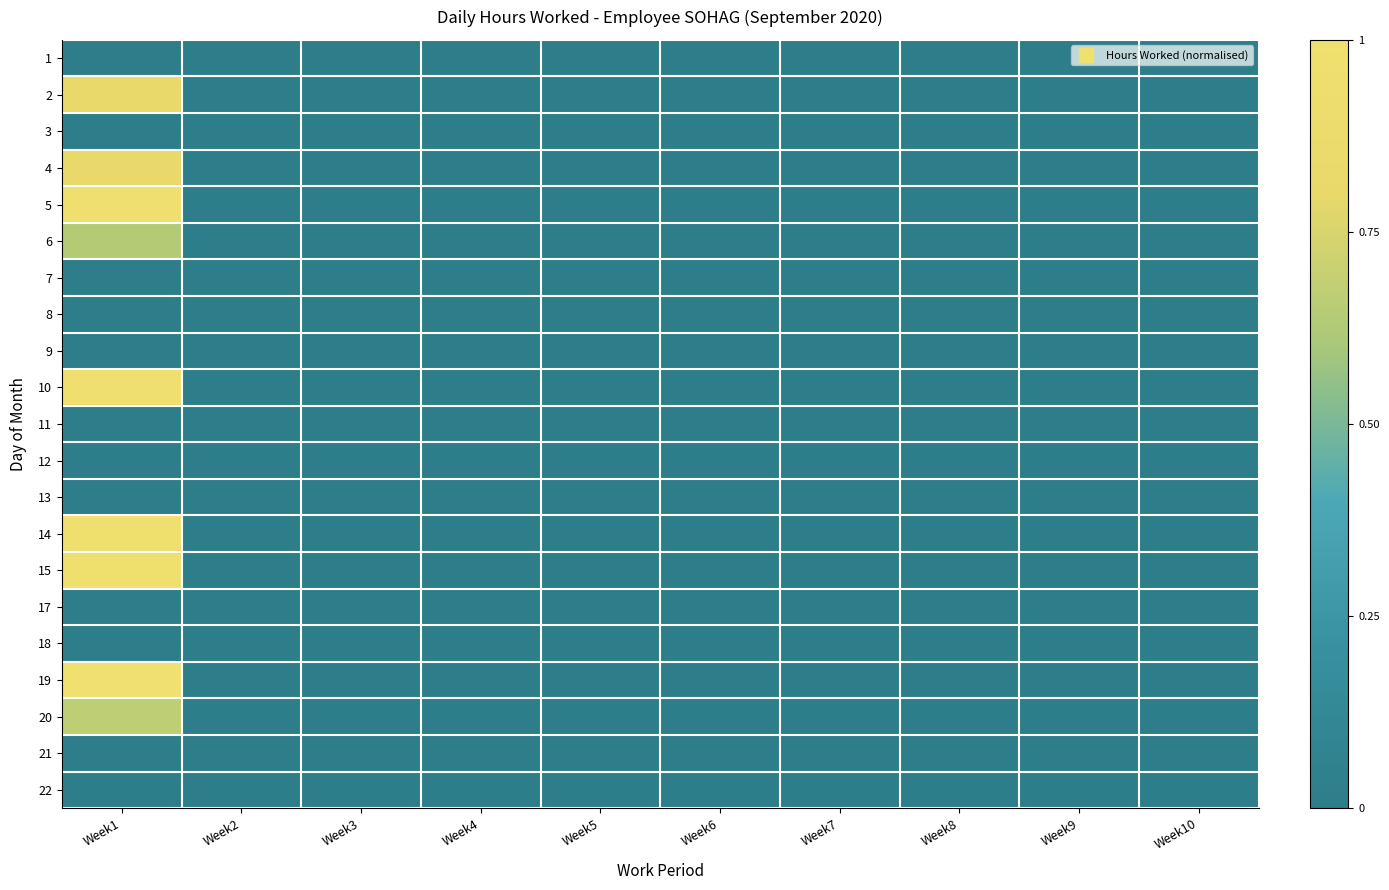

Reading right to left, list all the values displayed in this chart.

1: Week10=0.0	Week9=0.0	Week8=0.0	Week7=0.0	Week6=0.0	Week5=0.0	Week4=0.0	Week3=0.0	Week2=0.0	Week1=0.0
2: Week10=0.0	Week9=0.0	Week8=0.0	Week7=0.0	Week6=0.0	Week5=0.0	Week4=0.0	Week3=0.0	Week2=0.0	Week1=0.8
3: Week10=0.0	Week9=0.0	Week8=0.0	Week7=0.0	Week6=0.0	Week5=0.0	Week4=0.0	Week3=0.0	Week2=0.0	Week1=0.0
4: Week10=0.0	Week9=0.0	Week8=0.0	Week7=0.0	Week6=0.0	Week5=0.0	Week4=0.0	Week3=0.0	Week2=0.0	Week1=0.8
5: Week10=0.0	Week9=0.0	Week8=0.0	Week7=0.0	Week6=0.0	Week5=0.0	Week4=0.0	Week3=0.0	Week2=0.0	Week1=1.0
6: Week10=0.0	Week9=0.0	Week8=0.0	Week7=0.0	Week6=0.0	Week5=0.0	Week4=0.0	Week3=0.0	Week2=0.0	Week1=0.6
7: Week10=0.0	Week9=0.0	Week8=0.0	Week7=0.0	Week6=0.0	Week5=0.0	Week4=0.0	Week3=0.0	Week2=0.0	Week1=0.0
8: Week10=0.0	Week9=0.0	Week8=0.0	Week7=0.0	Week6=0.0	Week5=0.0	Week4=0.0	Week3=0.0	Week2=0.0	Week1=0.0
9: Week10=0.0	Week9=0.0	Week8=0.0	Week7=0.0	Week6=0.0	Week5=0.0	Week4=0.0	Week3=0.0	Week2=0.0	Week1=0.0
10: Week10=0.0	Week9=0.0	Week8=0.0	Week7=0.0	Week6=0.0	Week5=0.0	Week4=0.0	Week3=0.0	Week2=0.0	Week1=1.0
11: Week10=0.0	Week9=0.0	Week8=0.0	Week7=0.0	Week6=0.0	Week5=0.0	Week4=0.0	Week3=0.0	Week2=0.0	Week1=0.0
12: Week10=0.0	Week9=0.0	Week8=0.0	Week7=0.0	Week6=0.0	Week5=0.0	Week4=0.0	Week3=0.0	Week2=0.0	Week1=0.0
13: Week10=0.0	Week9=0.0	Week8=0.0	Week7=0.0	Week6=0.0	Week5=0.0	Week4=0.0	Week3=0.0	Week2=0.0	Week1=0.0
14: Week10=0.0	Week9=0.0	Week8=0.0	Week7=0.0	Week6=0.0	Week5=0.0	Week4=0.0	Week3=0.0	Week2=0.0	Week1=1.0
15: Week10=0.0	Week9=0.0	Week8=0.0	Week7=0.0	Week6=0.0	Week5=0.0	Week4=0.0	Week3=0.0	Week2=0.0	Week1=1.0
17: Week10=0.0	Week9=0.0	Week8=0.0	Week7=0.0	Week6=0.0	Week5=0.0	Week4=0.0	Week3=0.0	Week2=0.0	Week1=0.0
18: Week10=0.0	Week9=0.0	Week8=0.0	Week7=0.0	Week6=0.0	Week5=0.0	Week4=0.0	Week3=0.0	Week2=0.0	Week1=0.0
19: Week10=0.0	Week9=0.0	Week8=0.0	Week7=0.0	Week6=0.0	Week5=0.0	Week4=0.0	Week3=0.0	Week2=0.0	Week1=1.0
20: Week10=0.0	Week9=0.0	Week8=0.0	Week7=0.0	Week6=0.0	Week5=0.0	Week4=0.0	Week3=0.0	Week2=0.0	Week1=0.7
21: Week10=0.0	Week9=0.0	Week8=0.0	Week7=0.0	Week6=0.0	Week5=0.0	Week4=0.0	Week3=0.0	Week2=0.0	Week1=0.0
22: Week10=0.0	Week9=0.0	Week8=0.0	Week7=0.0	Week6=0.0	Week5=0.0	Week4=0.0	Week3=0.0	Week2=0.0	Week1=0.0